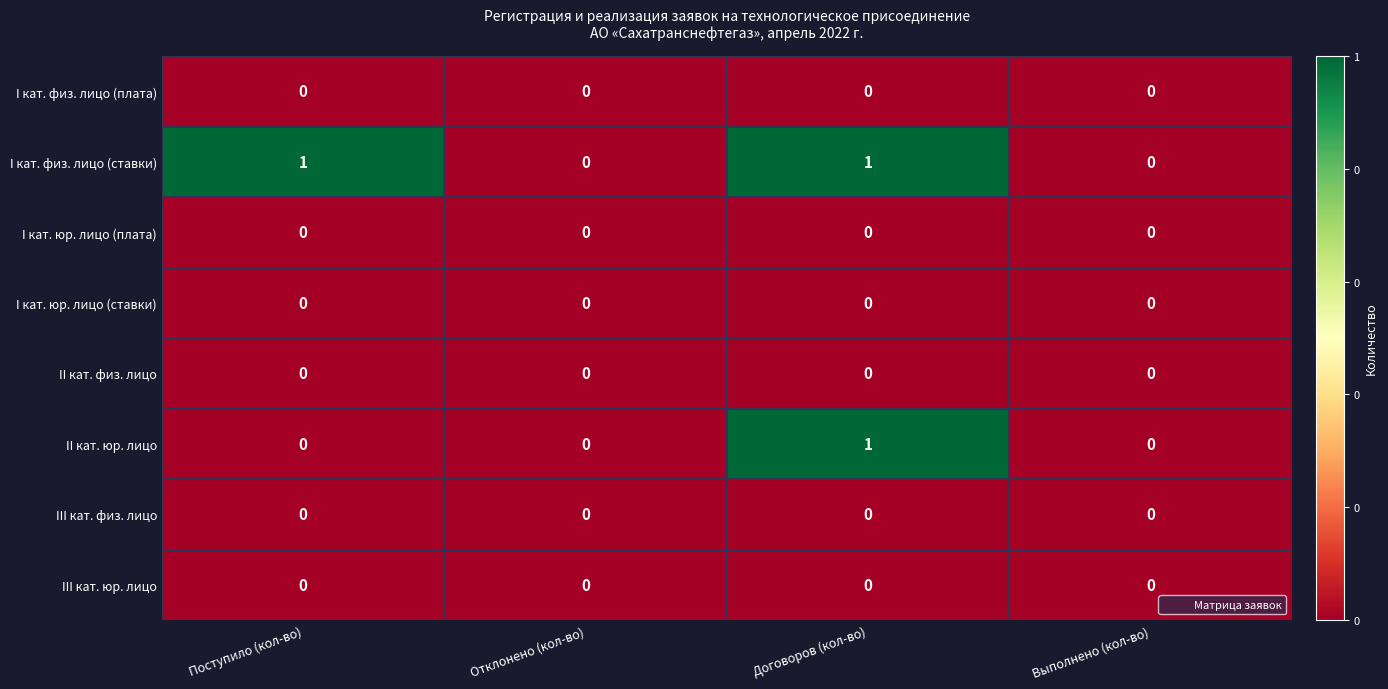

What is the difference between the highest and lowest values at Поступило (кол-во)?

1